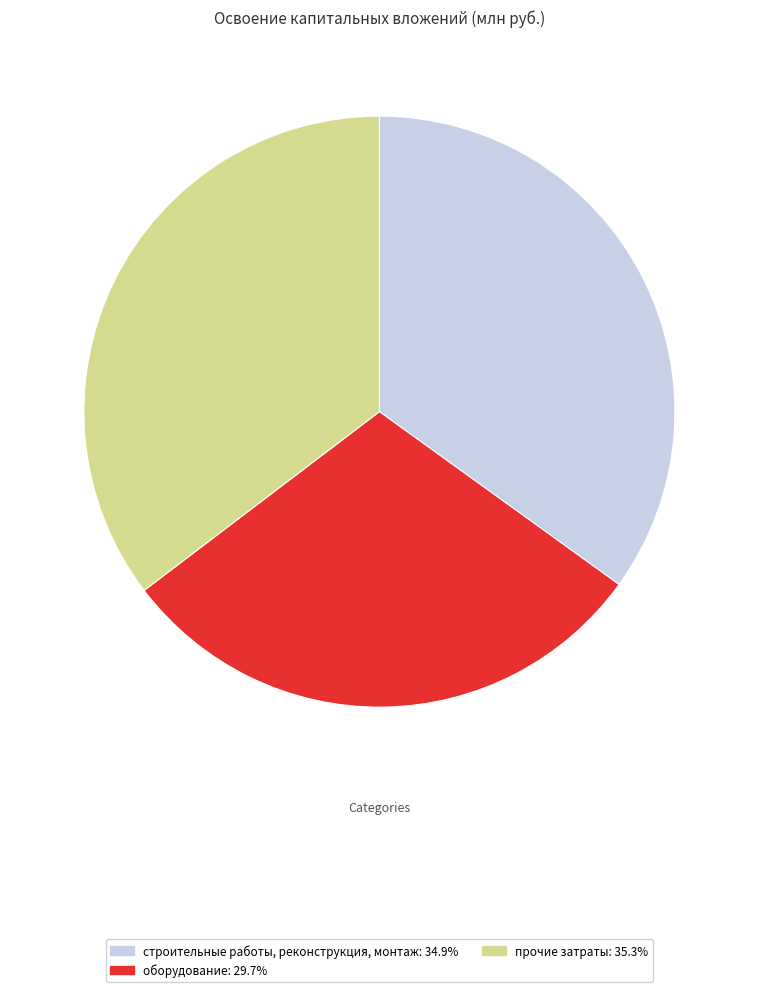

Is there a majority slice in this chart?

No